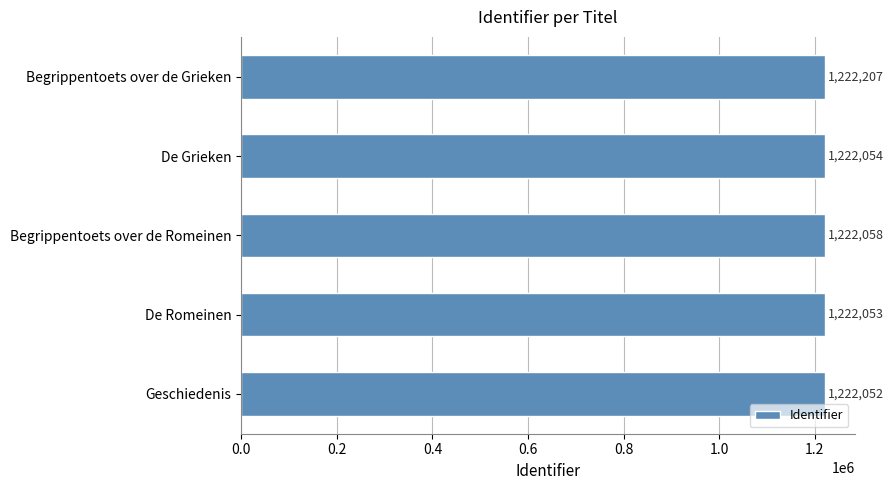

Reading bottom to top, transcribe all the data shown in this chart.

1222052	1222053	1222058	1222054	1222207